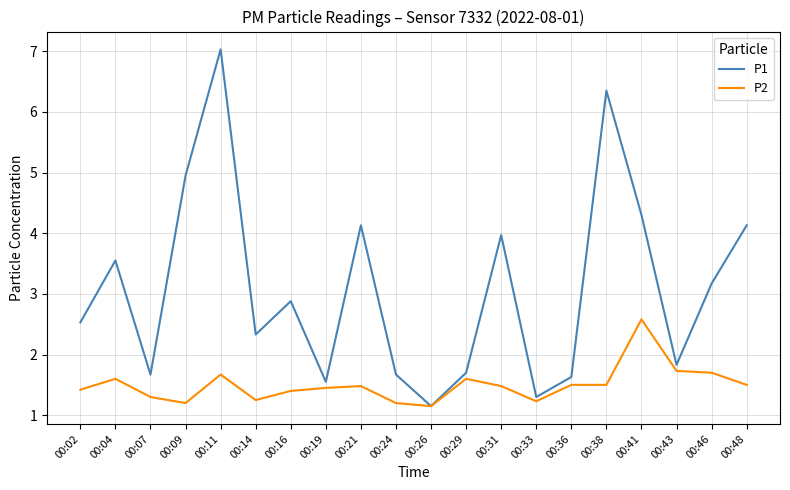

What is the total value across all series at 00:04?

5.2